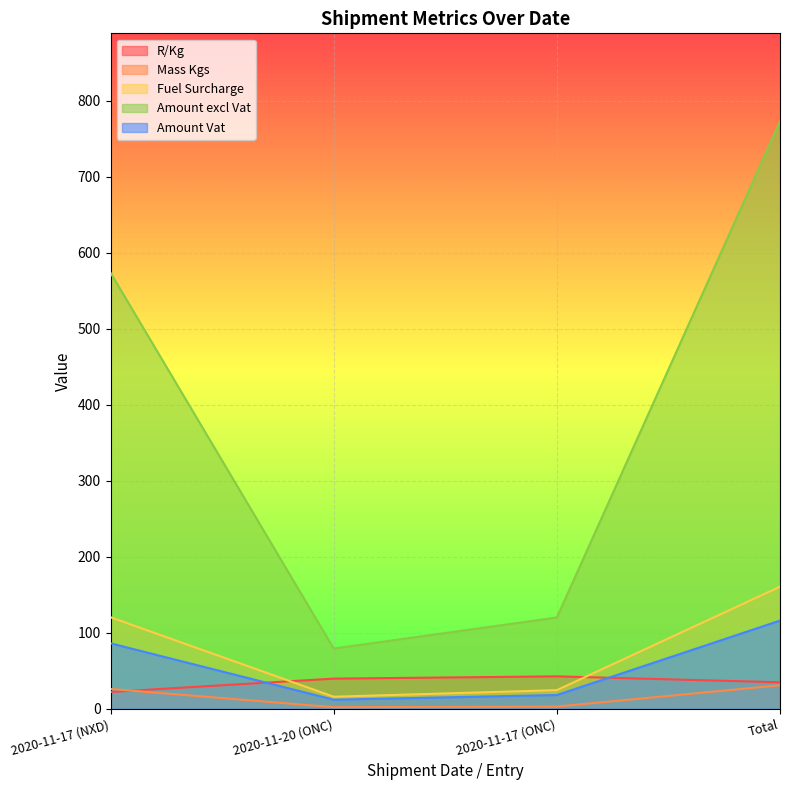

What is the greatest value displayed?

772.7